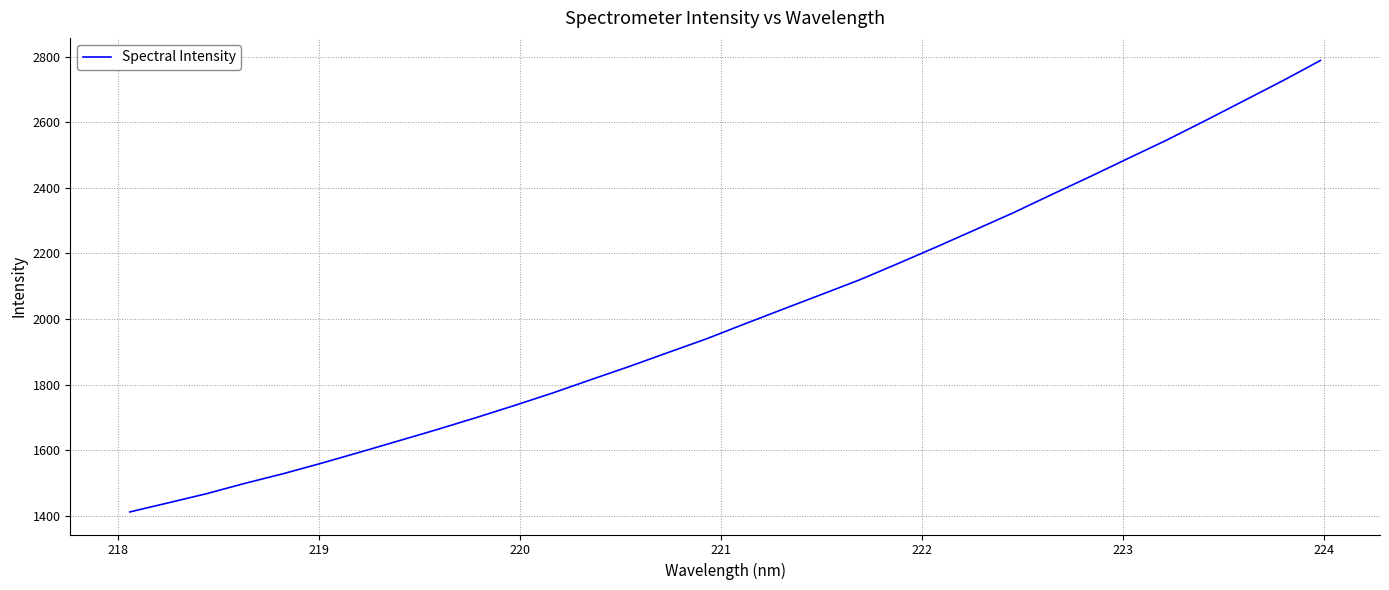

What is the minimum value shown in the chart?

1412.0